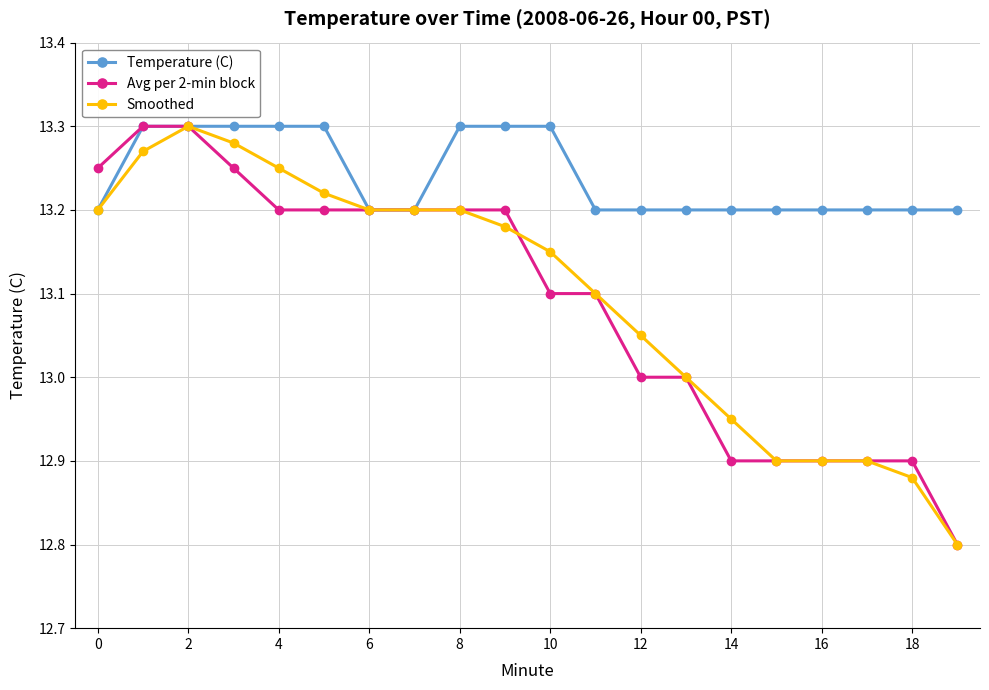

What is the minimum value shown in the chart?

12.8